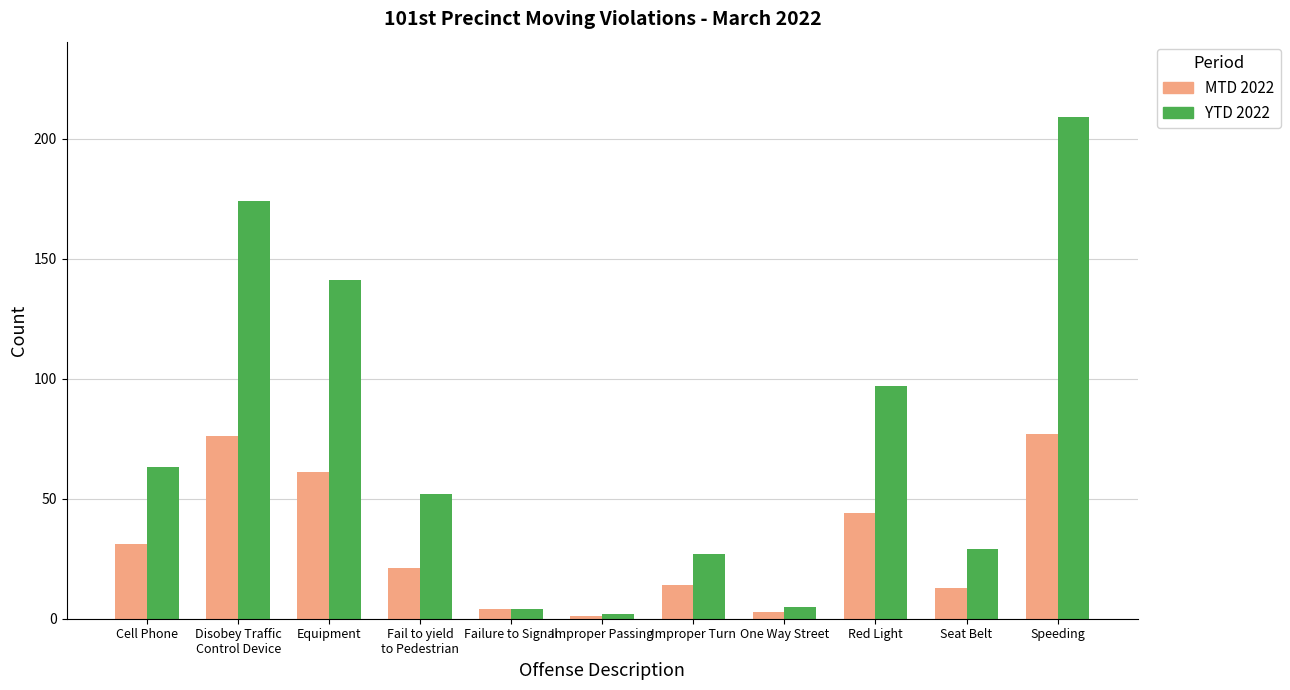

Reading right to left, extract all data points from this chart.

MTD 2022: 77	13	44	3	14	1	4	21	61	76	31
YTD 2022: 209	29	97	5	27	2	4	52	141	174	63